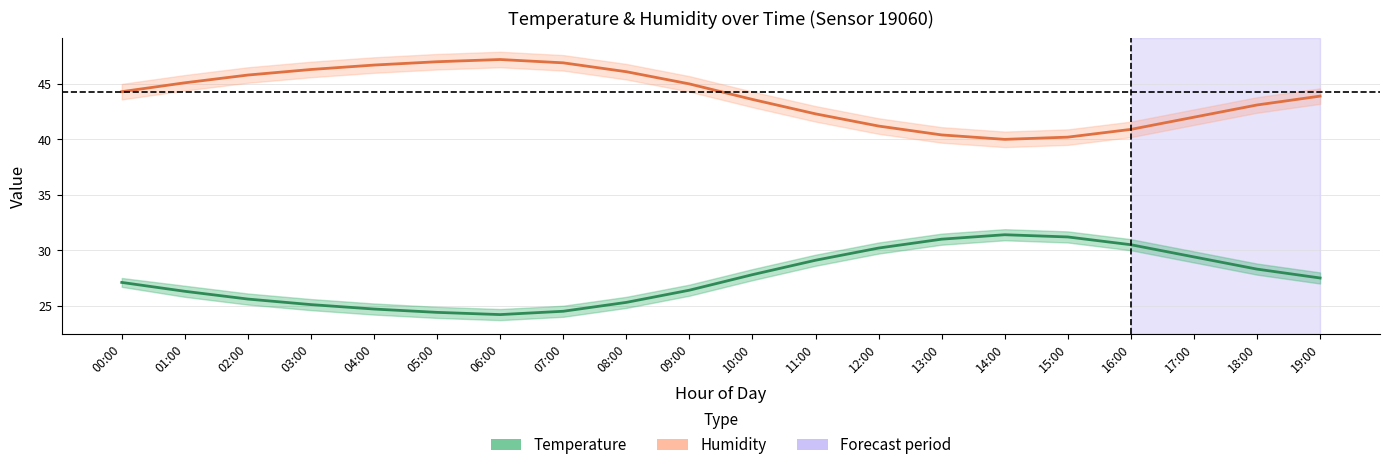

True or false: temperature and humidity cross at least once.

False